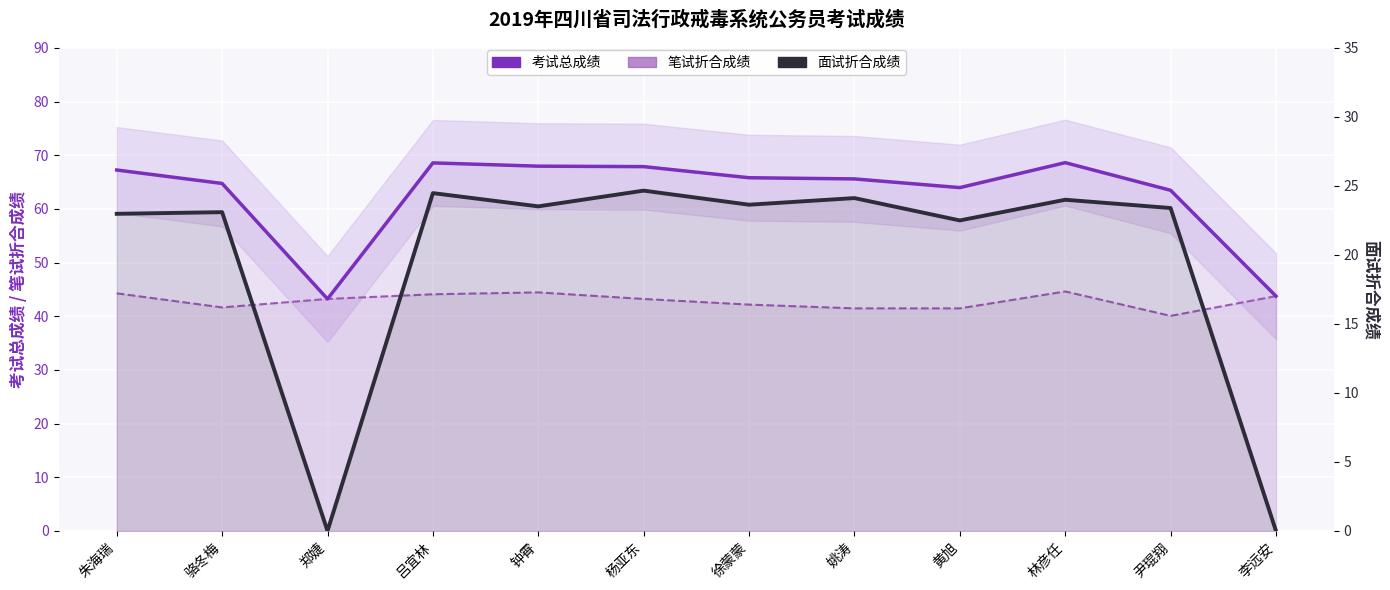

Which series has the widest spread of values?

考试总成绩